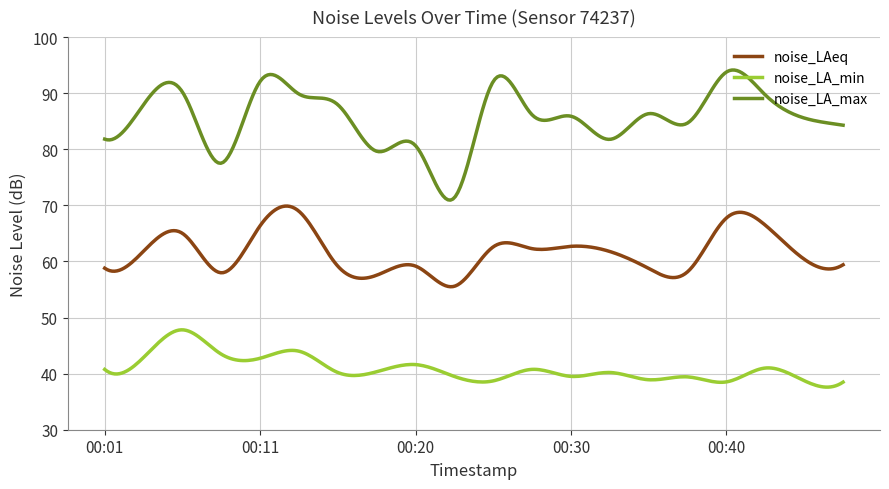

True or false: noise_LAeq and noise_LA_min cross at least once.

False